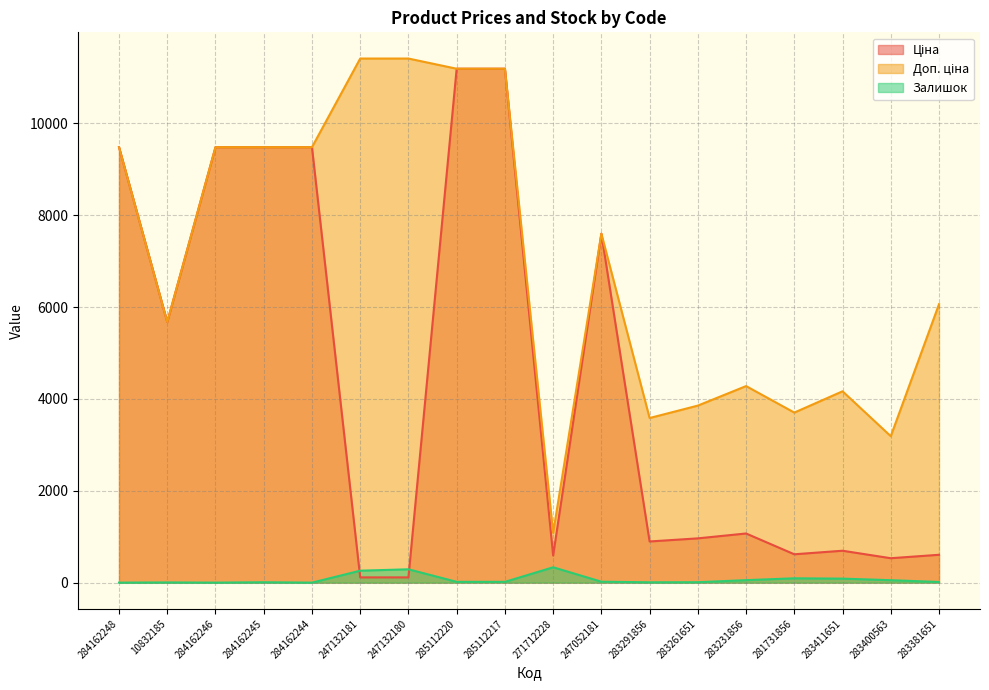

What is the sum of the Ціна values at 10832185 and 283231856?

6743.6